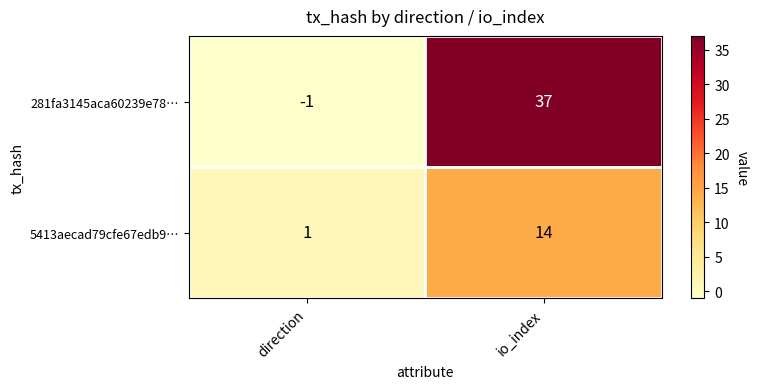

List the series in order of their overall mean, lowest first.

5413aecad79cfe67edb9…, 281fa3145aca60239e78…